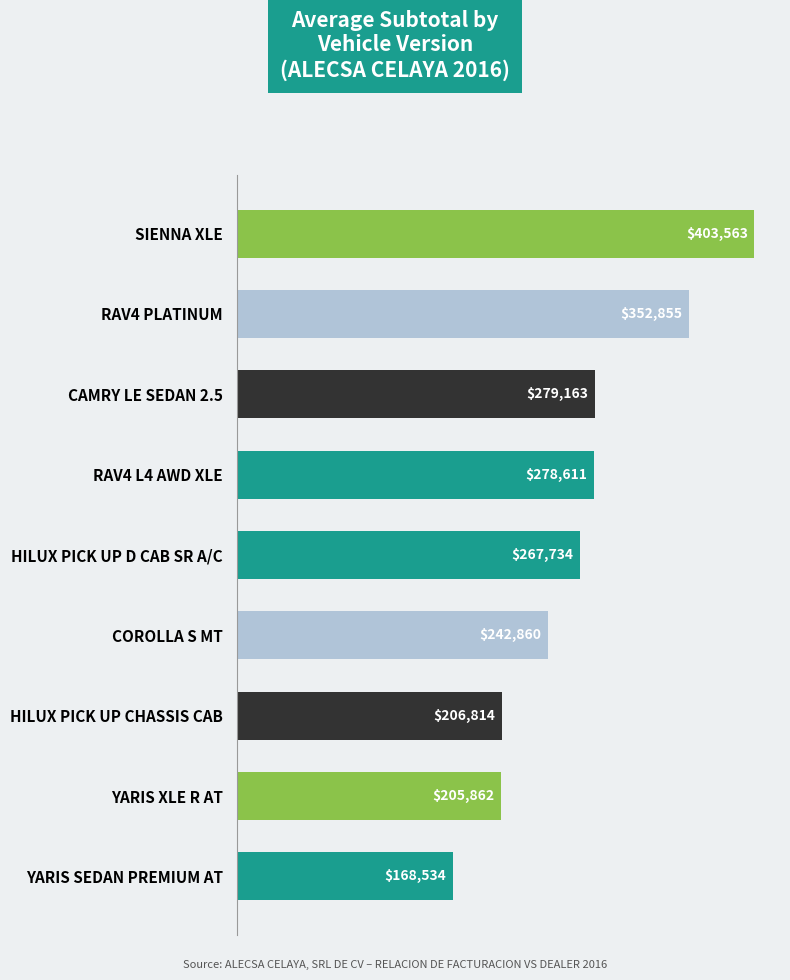

Which has a higher value, SIENNA XLE or YARIS XLE R AT?

SIENNA XLE